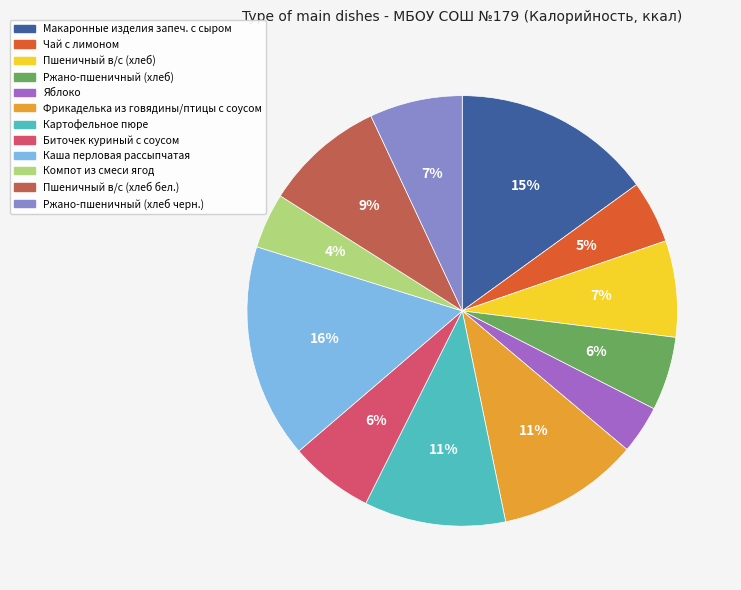

To the nearest percent, what percentage of the pie is Макаронные изделия запеч. с сыром?

15%